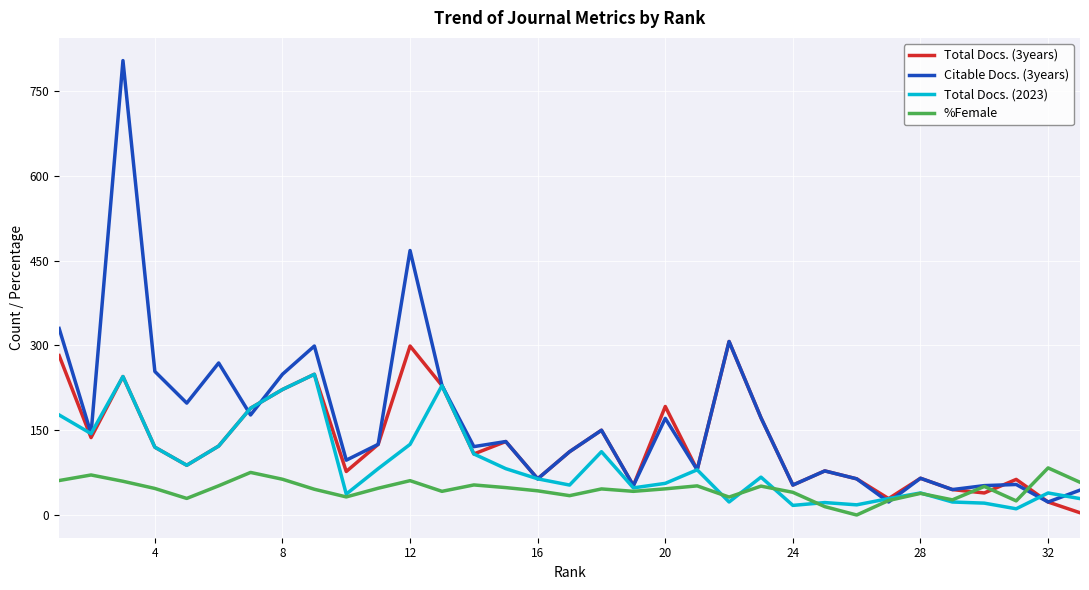

Rank the series by their maximum value, from lowest to highest.

%Female, Total Docs. (2023), Total Docs. (3years), Citable Docs. (3years)